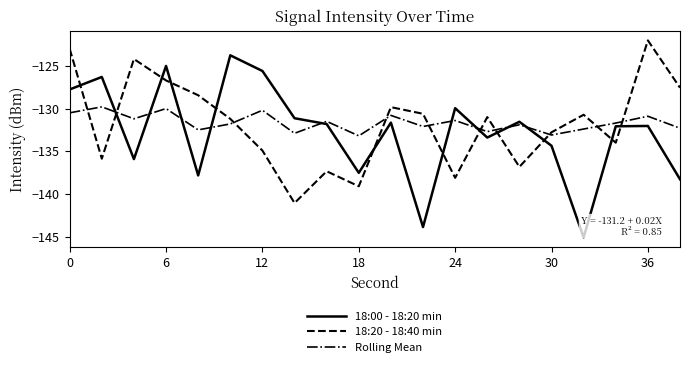

True or false: 18:00 - 18:20 min and 18:20 - 18:40 min intersect in this chart.

True